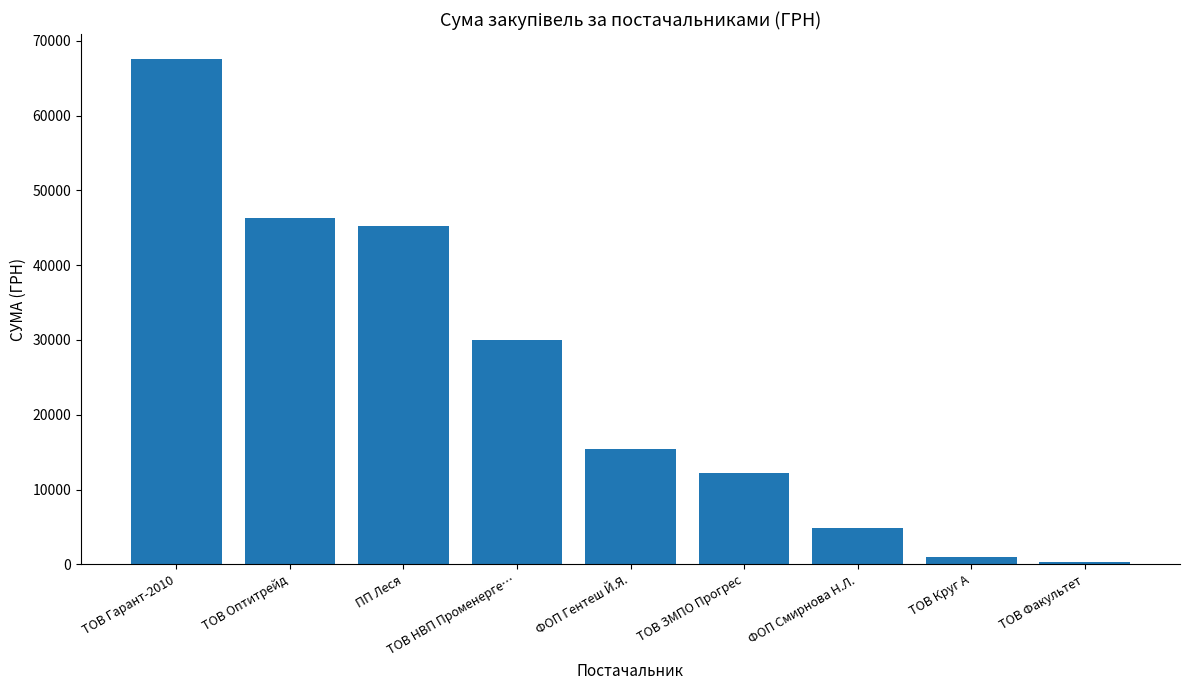

At which label does the data first exceed 15358?

ТОВ Гарант-2010